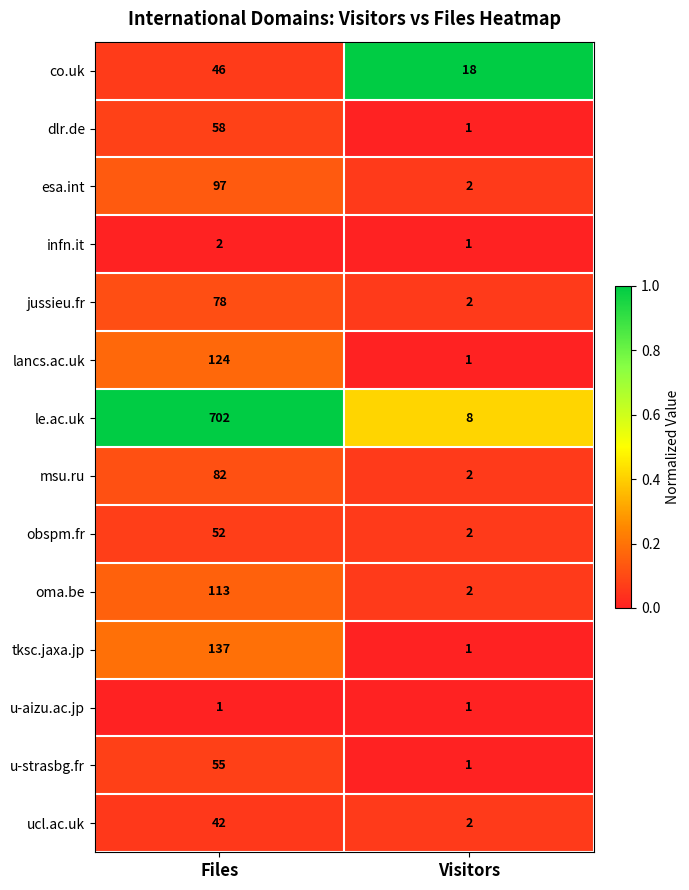

Where is oma.be nearest to the value 57?

Visitors